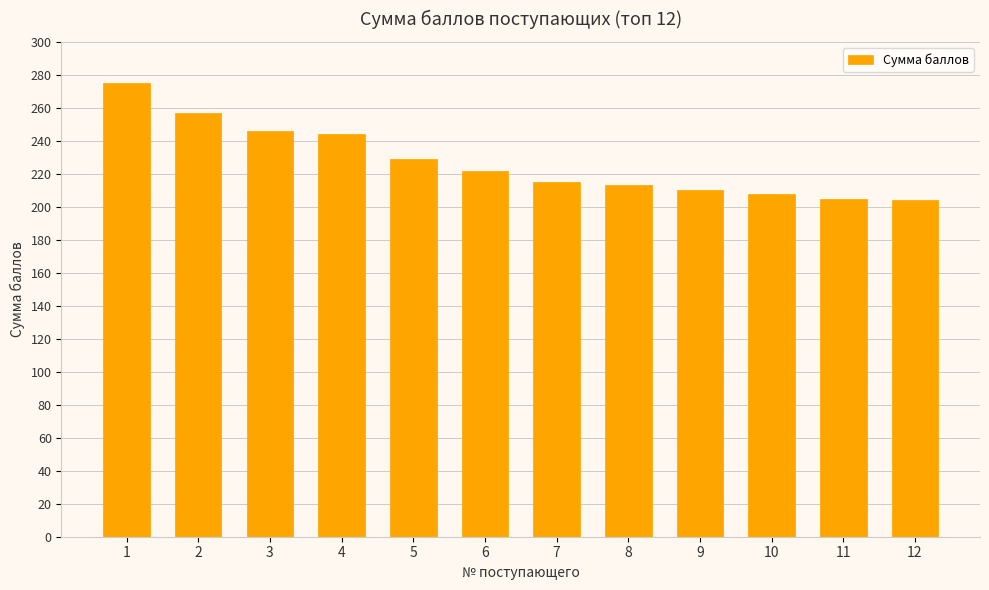

The chart shows a value of 323 at 12. True or false?

False